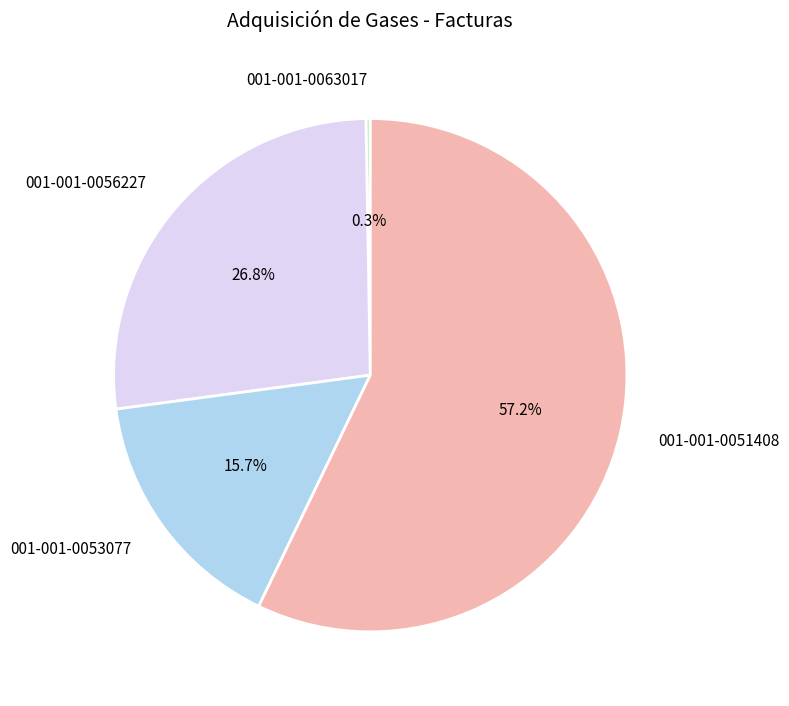

What portion of the pie excludes 001-001-0051408?

42.8%